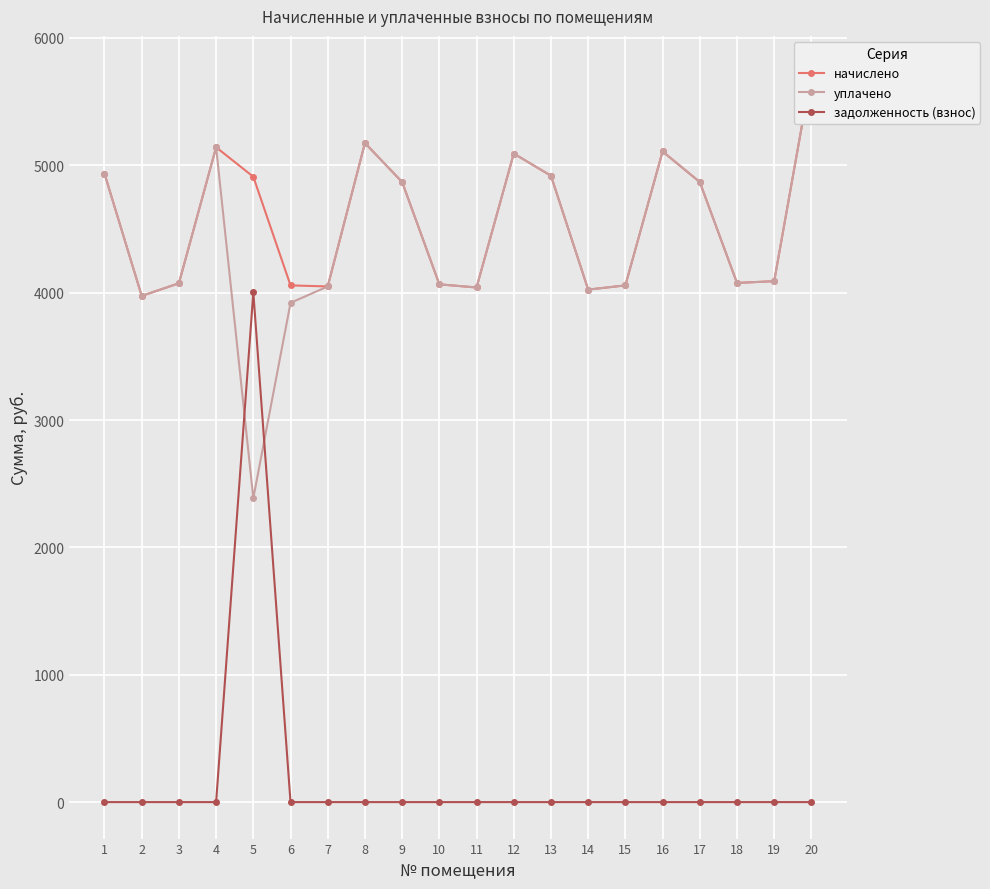

Does the chart display data point markers on the line(s)?

Yes